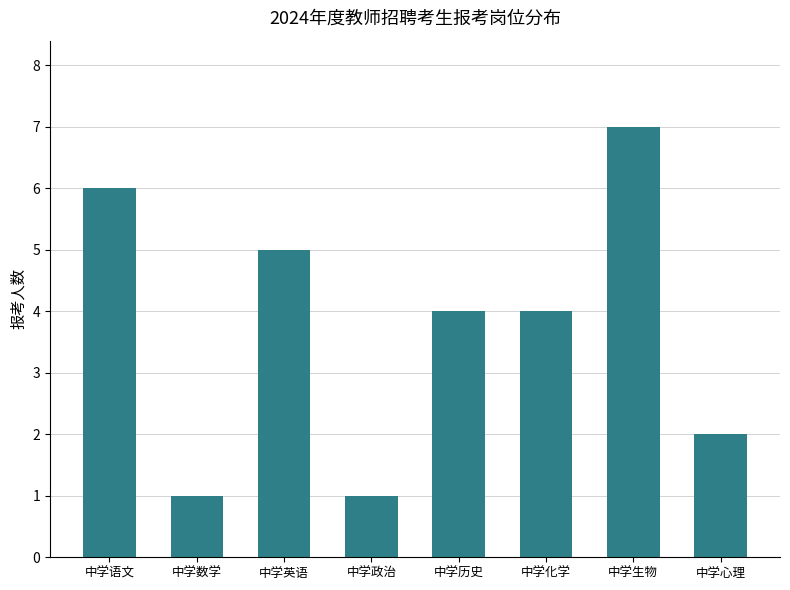

What is the greatest value displayed?

7